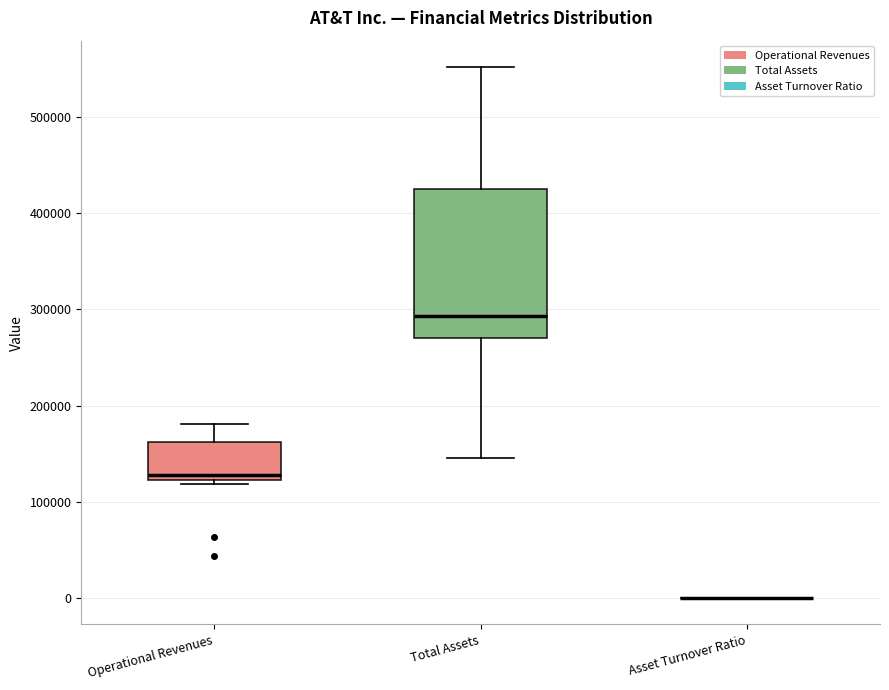

Where does the upper whisker of the box for Total Assets end on the y-axis? The values are not printed on the chart, so give them approximately, as read against the axis.

550000